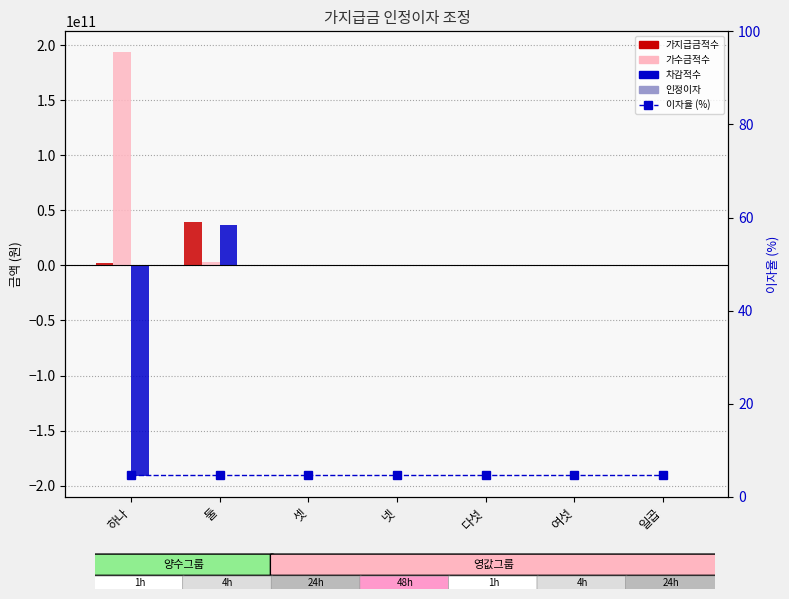

Where is 인정이자 nearest to the value -9733096?

셋